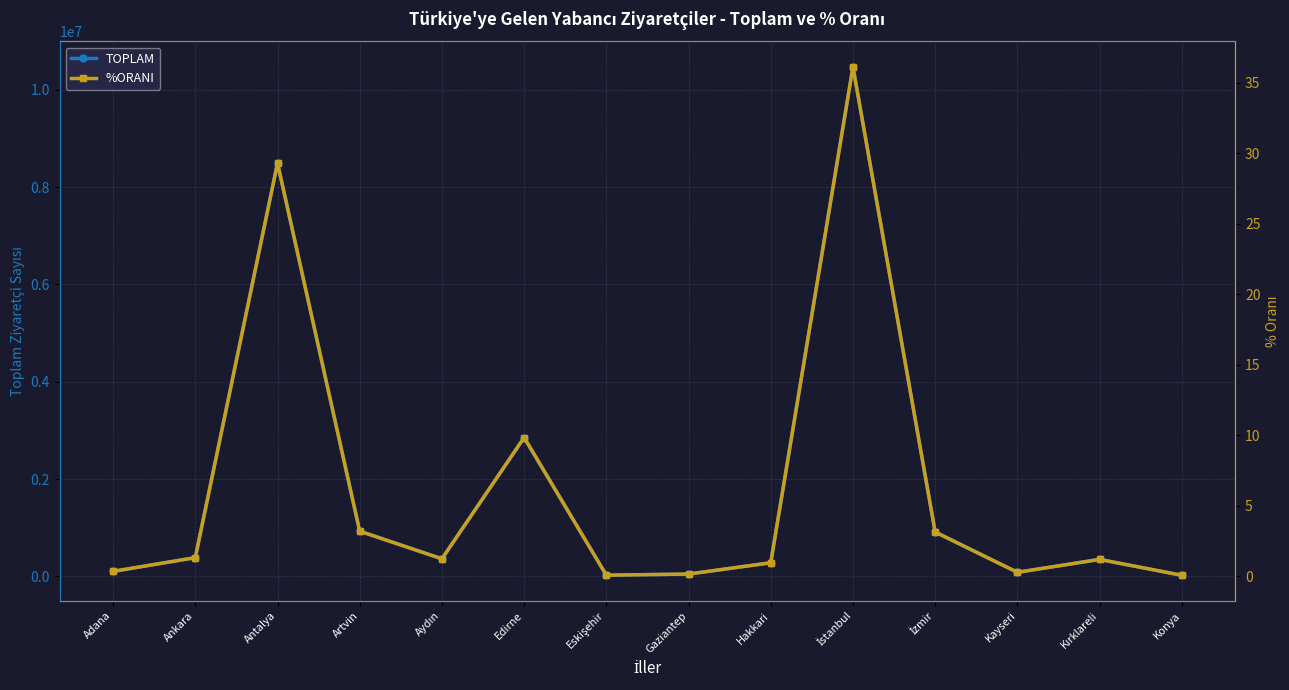

List the series in order of their overall mean, highest first.

TOPLAM, %ORANI